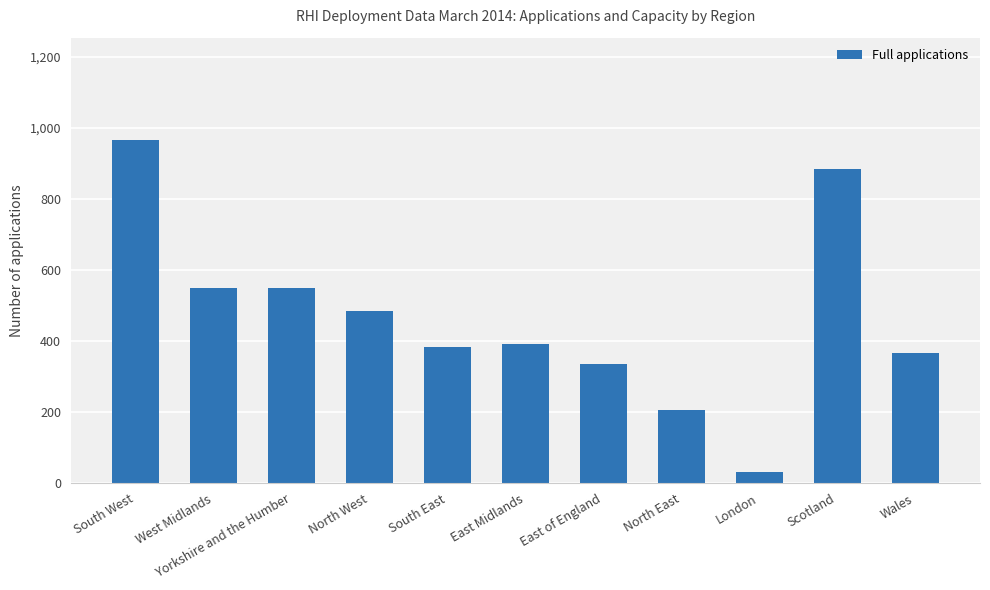

What is the label of the 7th bar from the left?

East of England